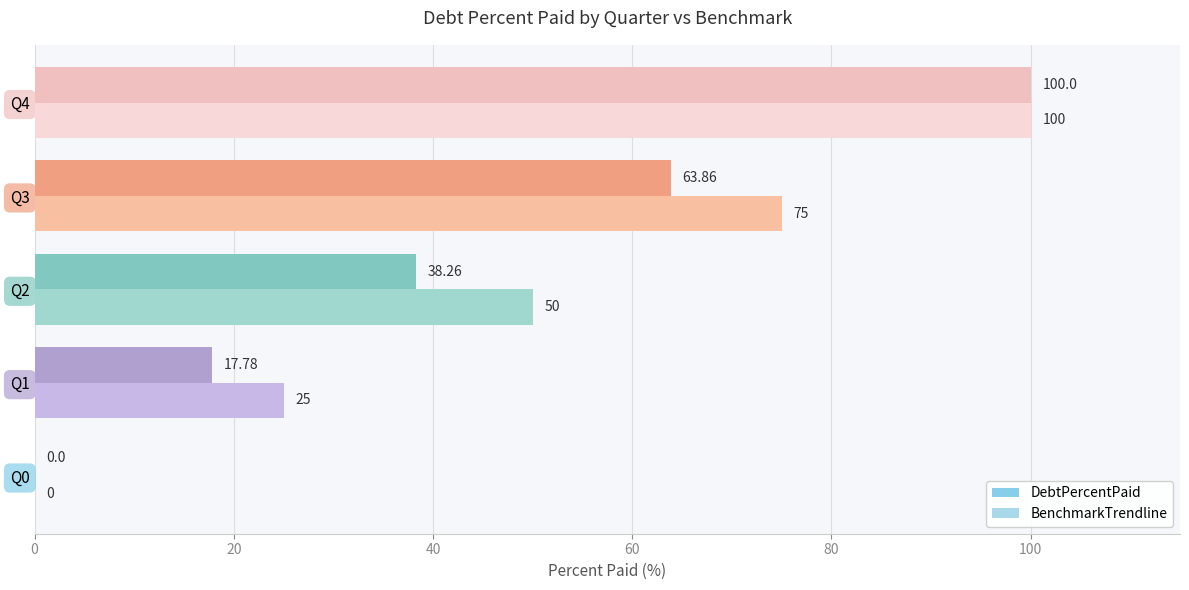

How many data points does each series have?

5